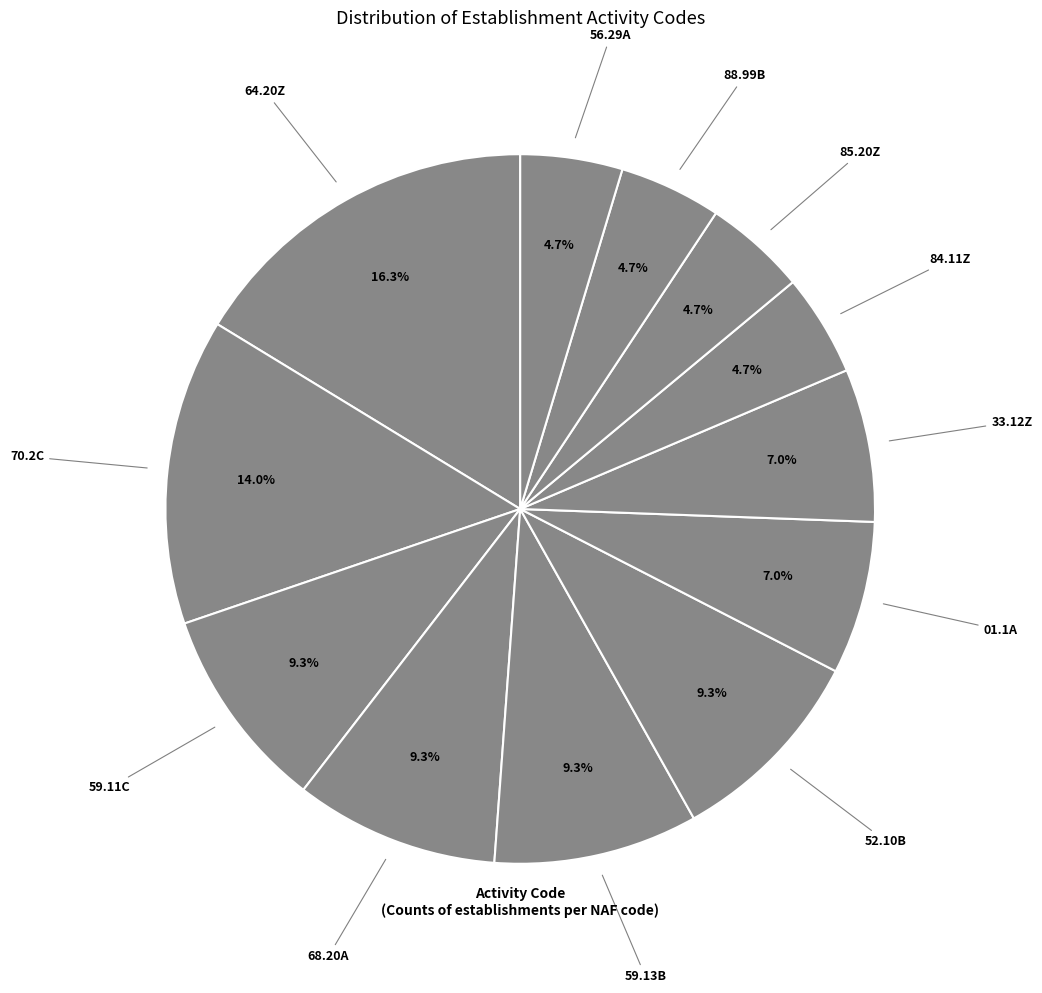

Which category has the biggest portion of the pie?

64.20Z